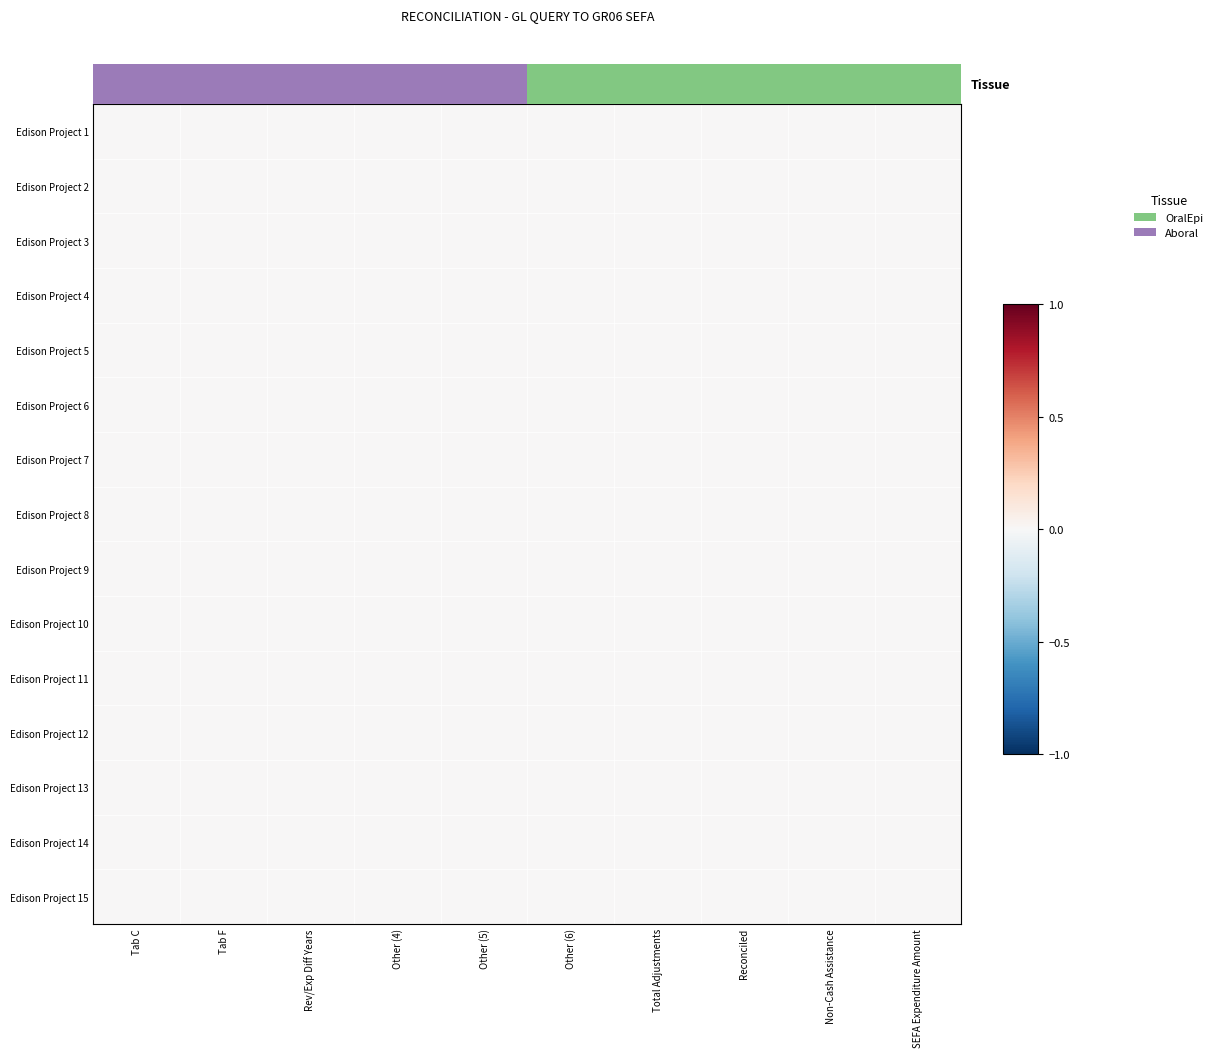

Which category has the highest value across all series?

Other (6)